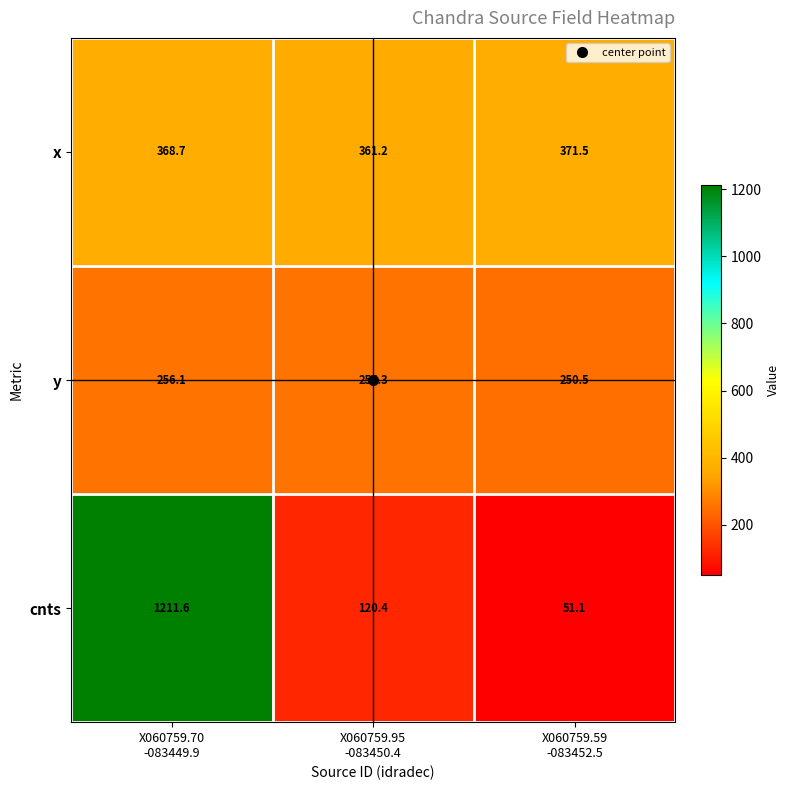

What is the total value across all series at X060759.59
-083452.5?

673.1